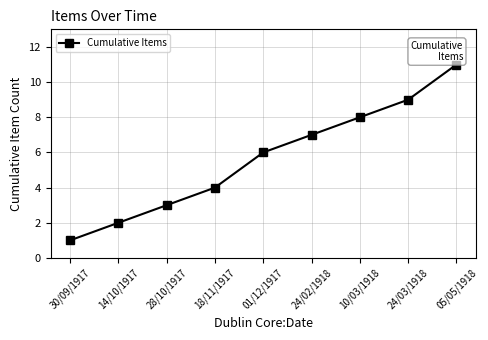

What is the value of the 7th point from the left?

8